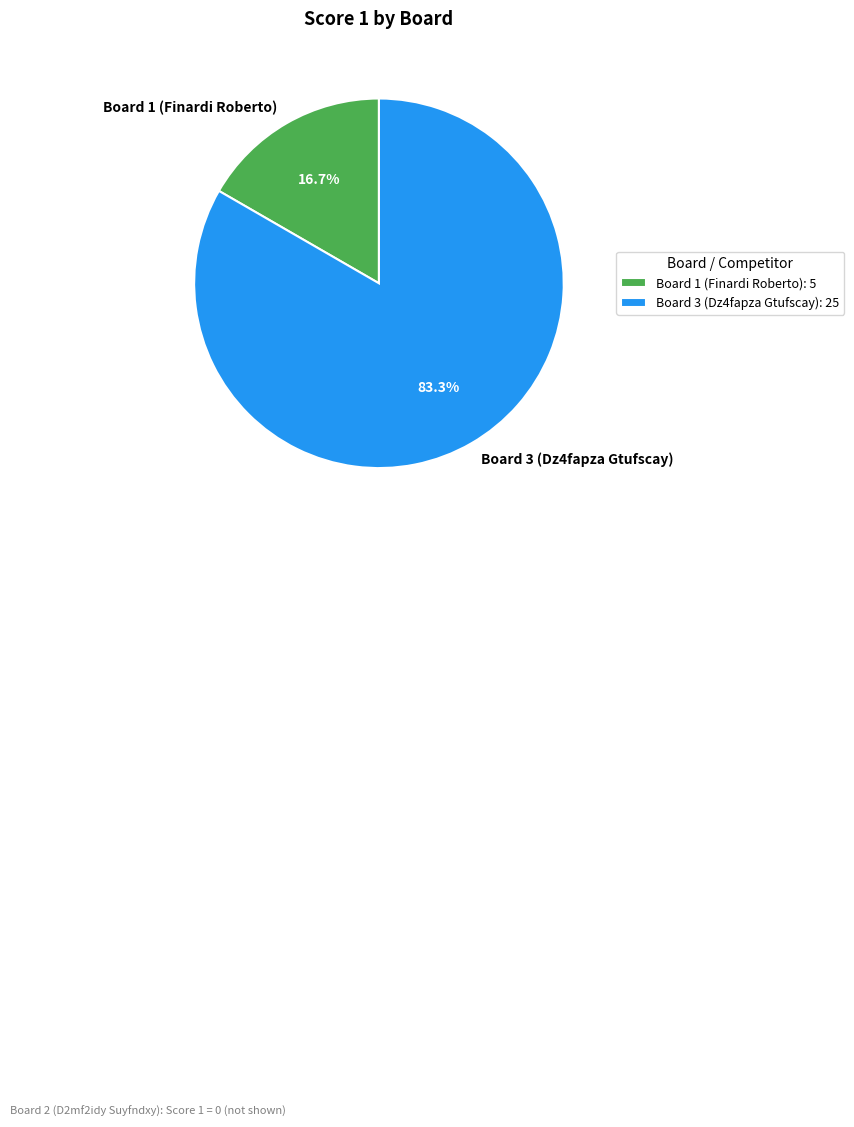

Which category accounts for the majority?

Board 3 (Dz4fapza Gtufscay)